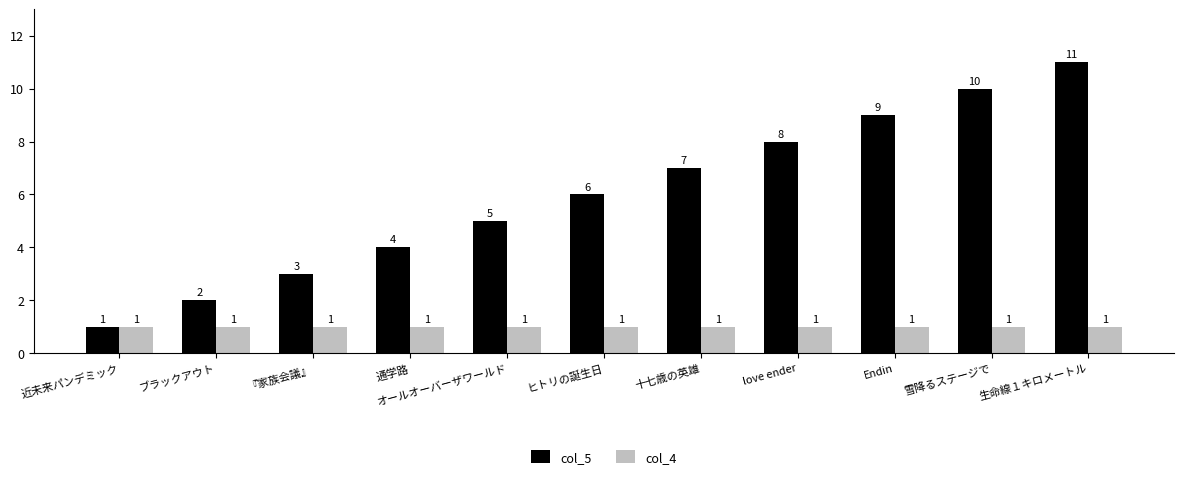

What is the total value across all series at ヒトリの誕生日?

7